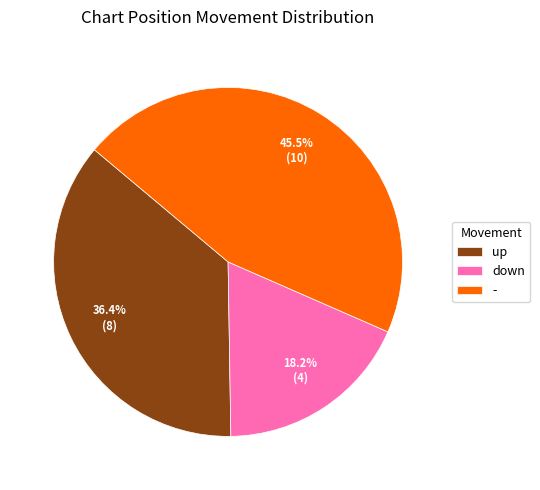

How much of the chart is everything except down?

81.8%